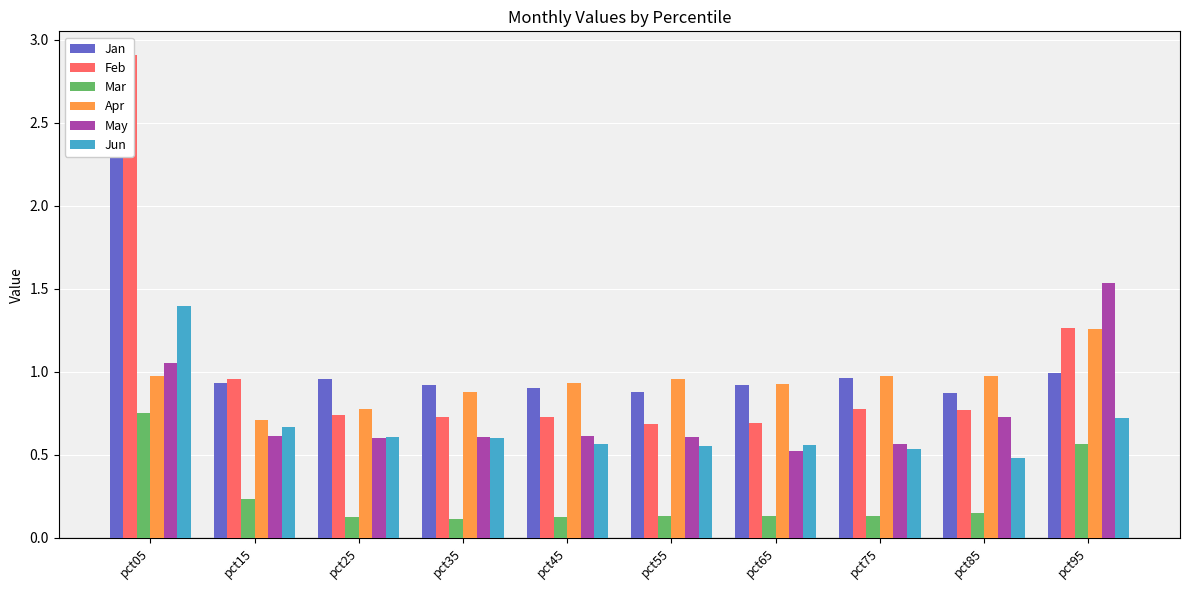

What is the total value across all series at pct85?

4.0